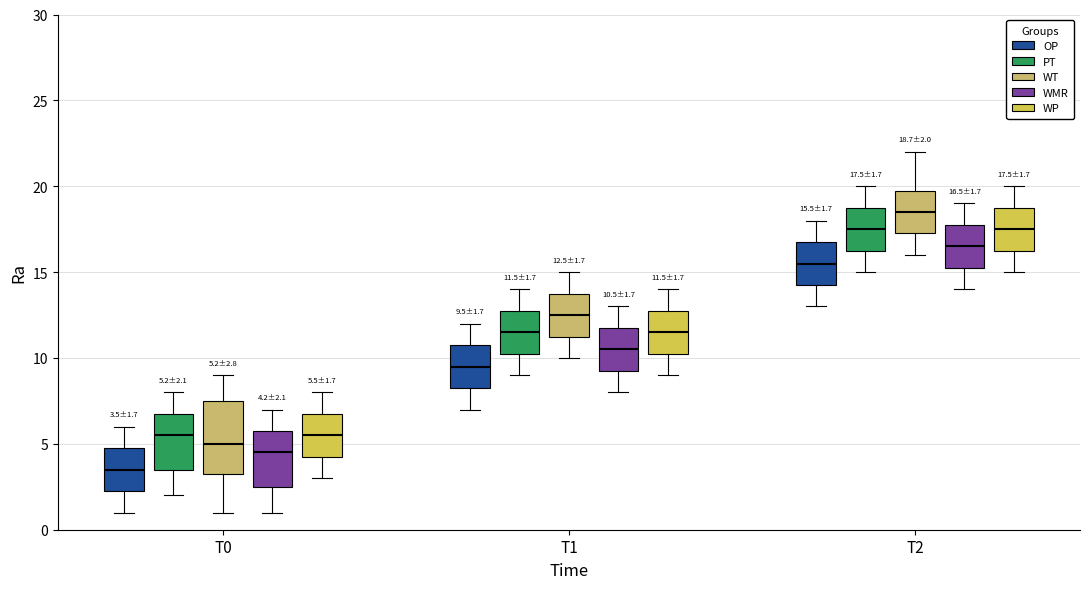

Comparing the boxes themselves (not the whiskers), which one is the tallest?

T0 (WT)